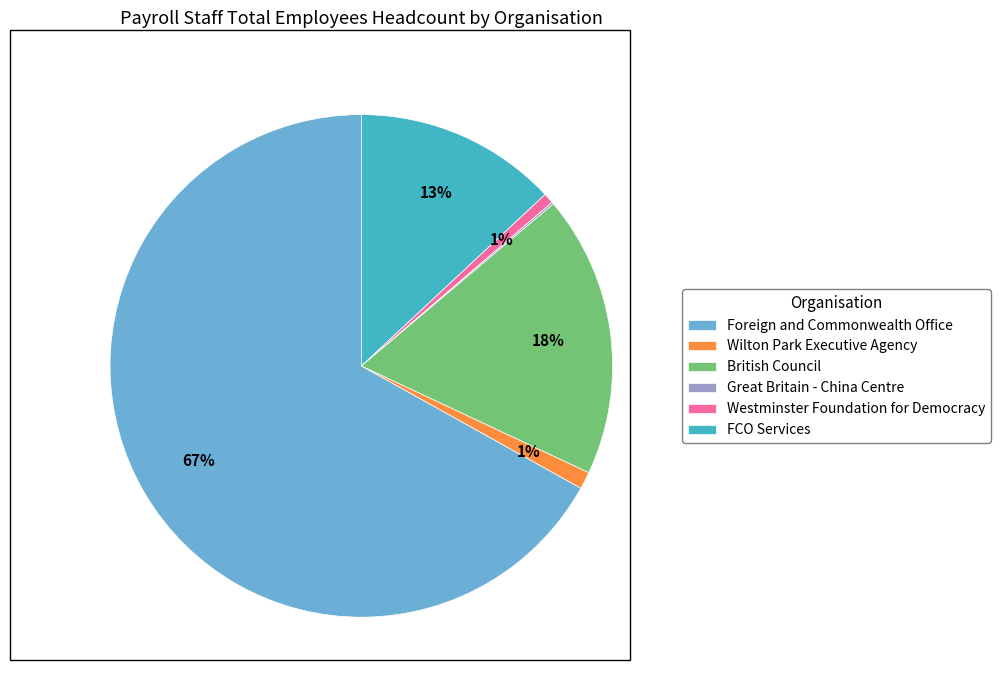

Which has a higher value, FCO Services or Wilton Park Executive Agency?

FCO Services